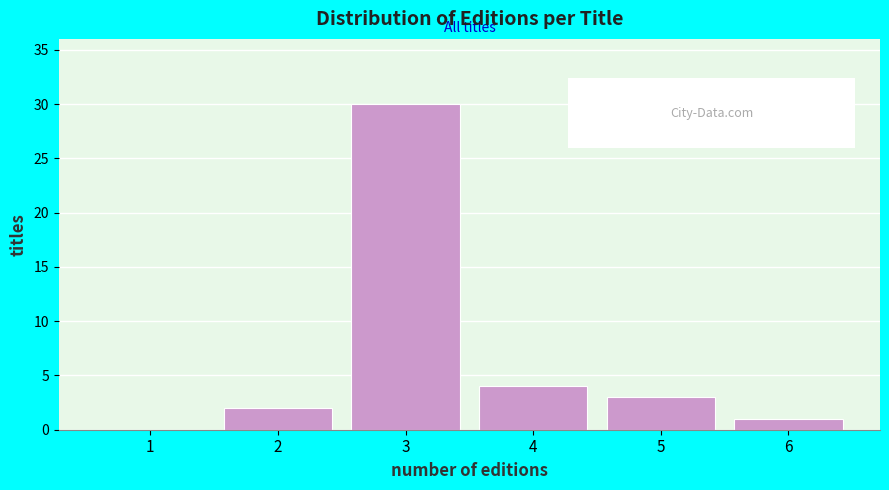

Reading left to right, extract all data points from this chart.

1=0	2=2	3=30	4=4	5=3	6=1